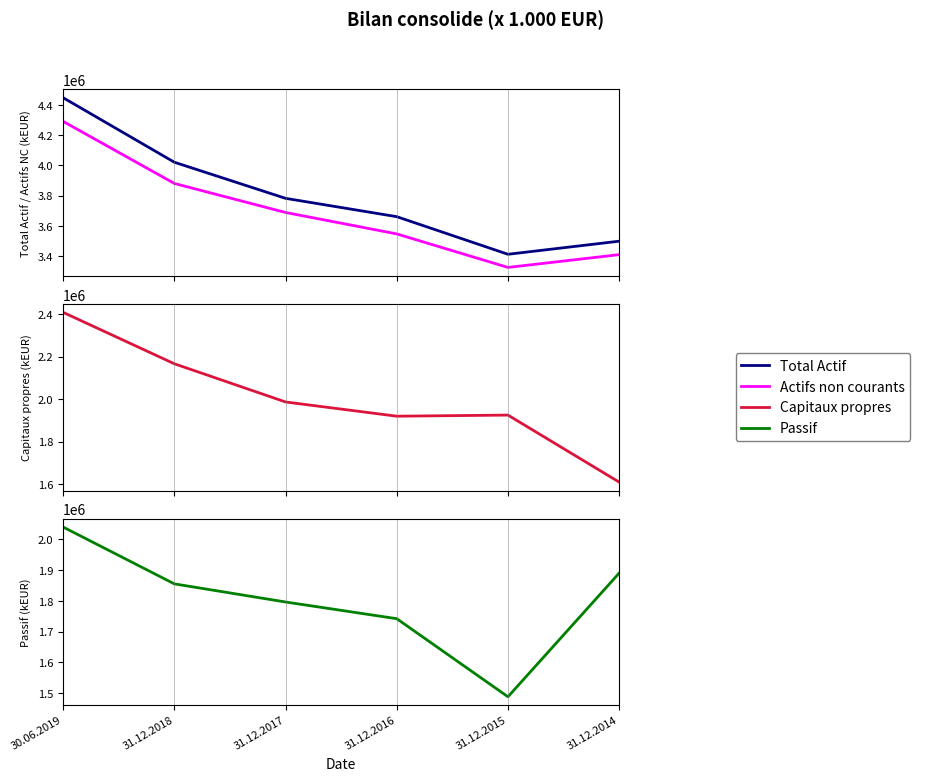

Where is Actifs non courants nearest to the value 3808476?

31.12.2018